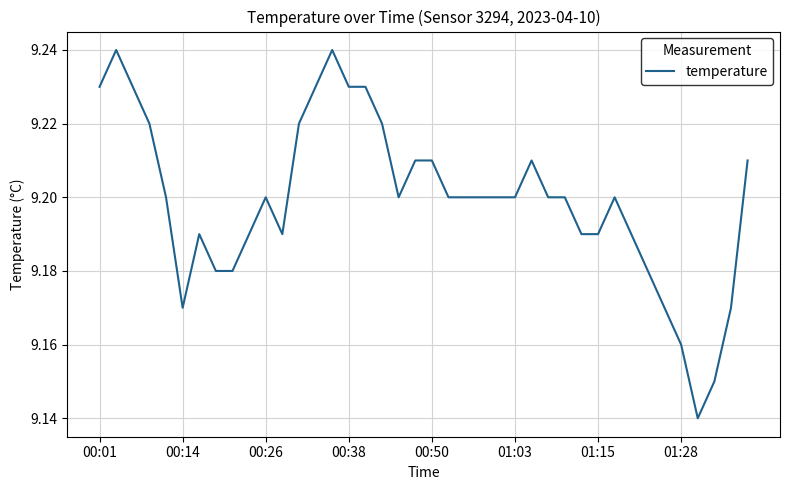

What is the sum of all values?

368.0